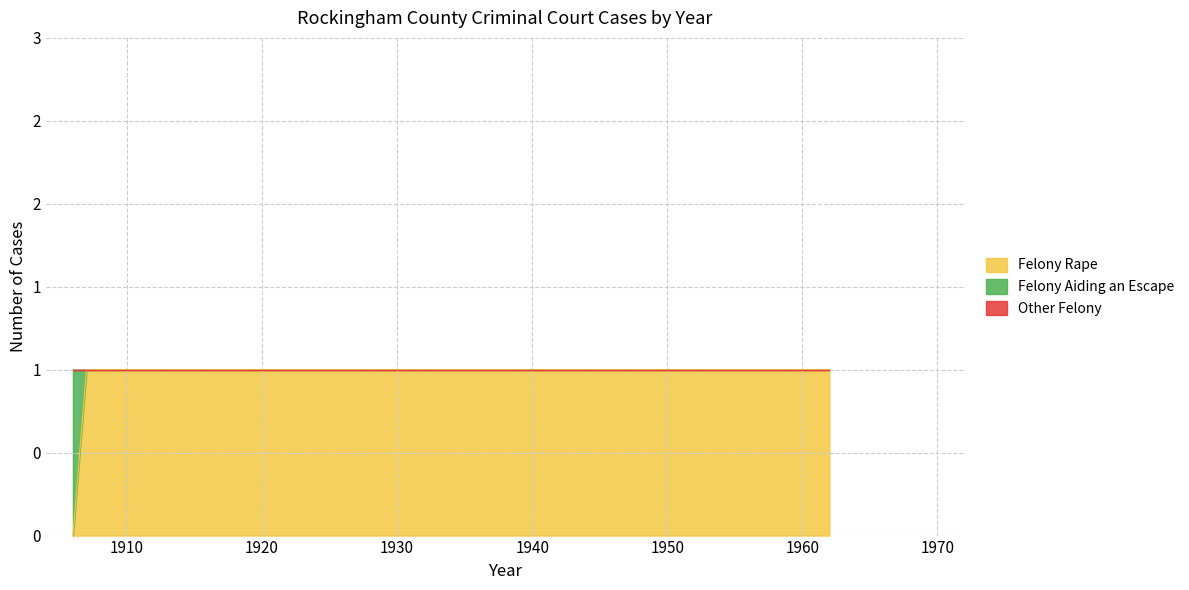

Is the value of Other Felony at 1906 greater than the value of Felony Rape at 1907?

No